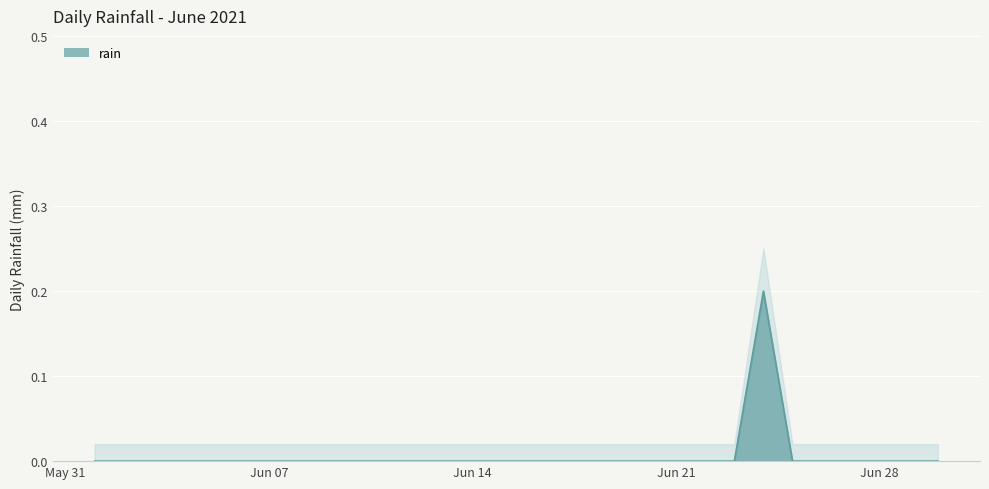

List the labels in order of value, smallest first.

2021-06-01, 2021-06-02, 2021-06-03, 2021-06-04, 2021-06-05, 2021-06-06, 2021-06-07, 2021-06-08, 2021-06-09, 2021-06-10, 2021-06-11, 2021-06-12, 2021-06-13, 2021-06-14, 2021-06-15, 2021-06-16, 2021-06-17, 2021-06-18, 2021-06-19, 2021-06-20, 2021-06-21, 2021-06-22, 2021-06-23, 2021-06-25, 2021-06-26, 2021-06-27, 2021-06-28, 2021-06-29, 2021-06-30, 2021-06-24